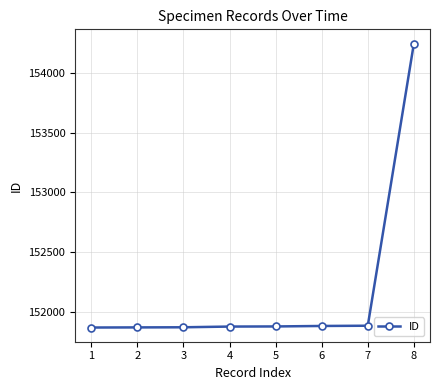

How many distinct data groups are displayed?

1